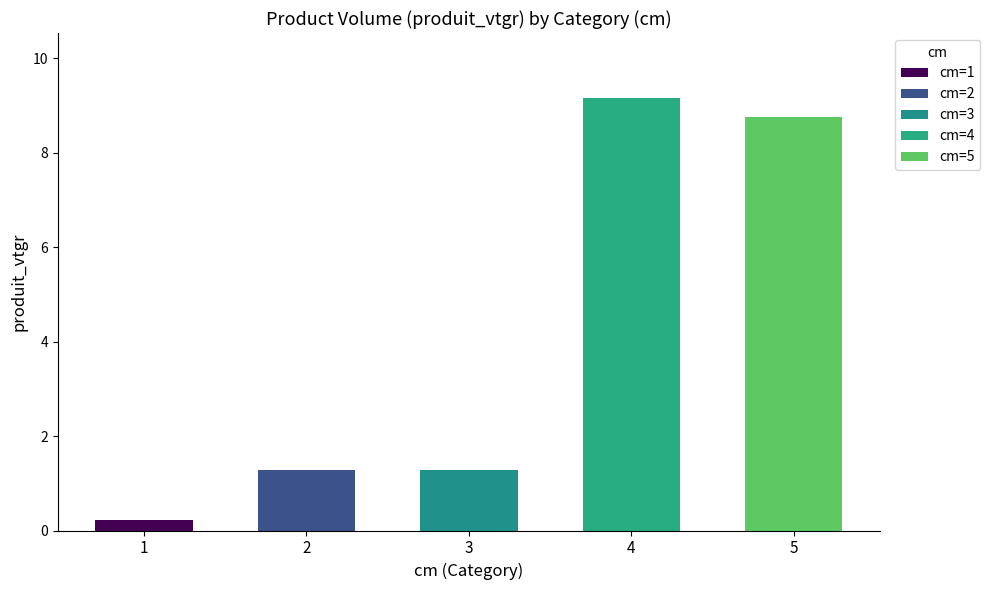

What is the value of the 1st bar from the left?

0.2